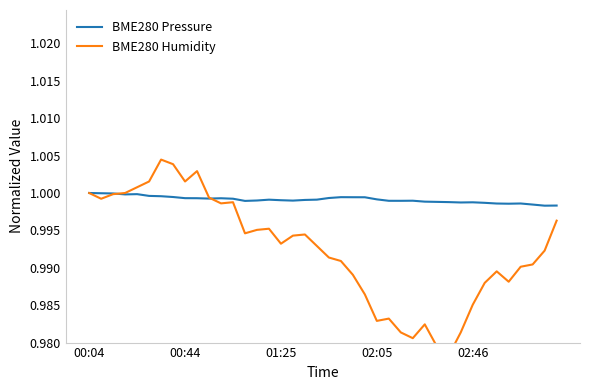

The value of BME280 Pressure at 02:46 is 1.6. True or false?

False